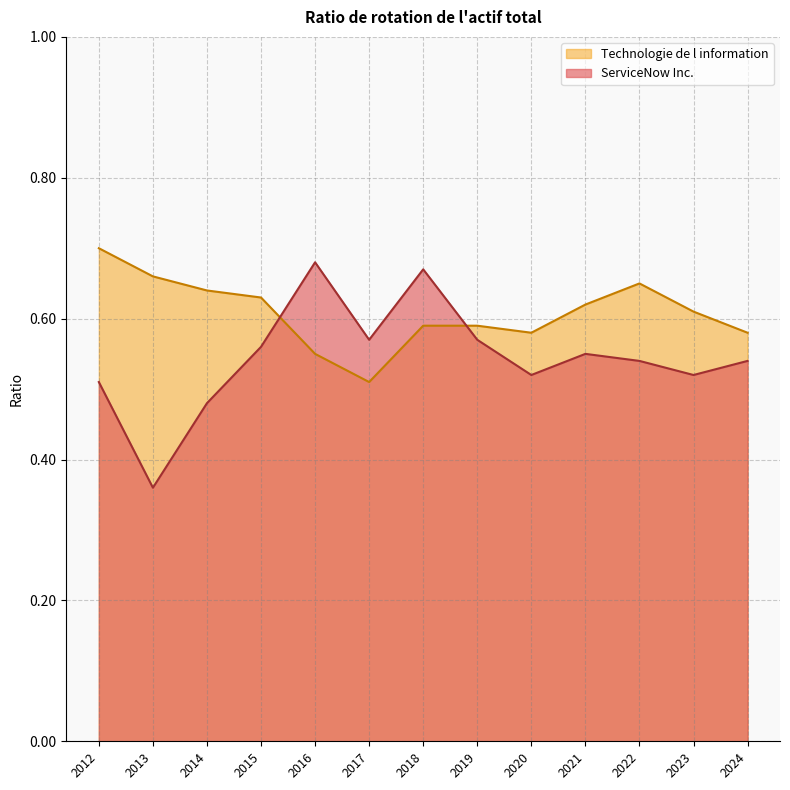

At which label is Technologie de l information closest to 0?

2017